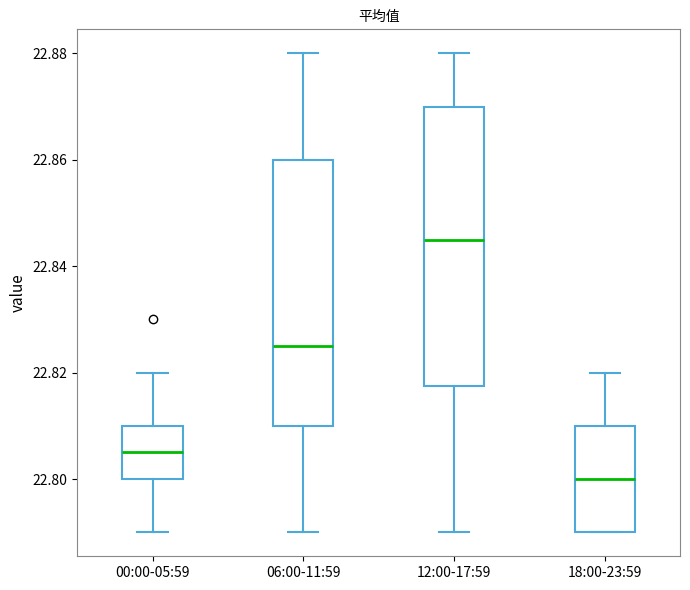

Comparing the boxes themselves (not the whiskers), which one is the tallest?

12:00-17:59